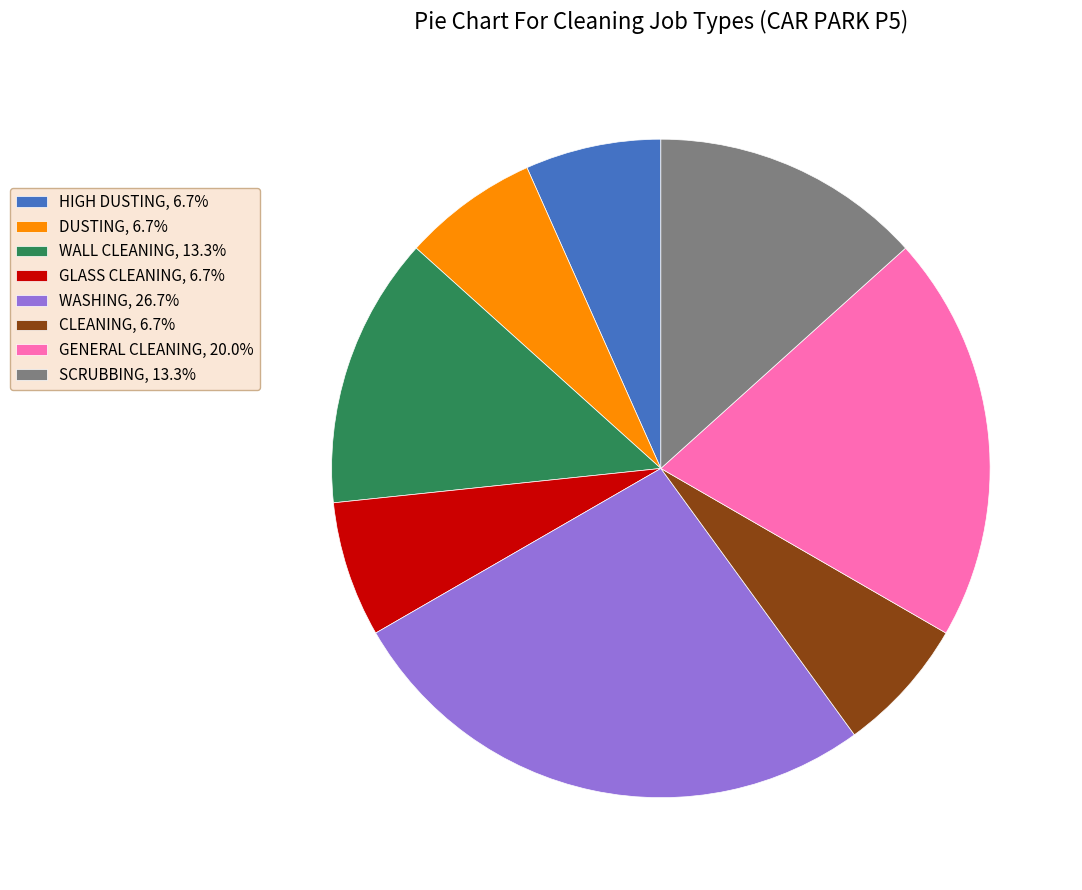

True or false: DUSTING accounts for 1% of the total.

False